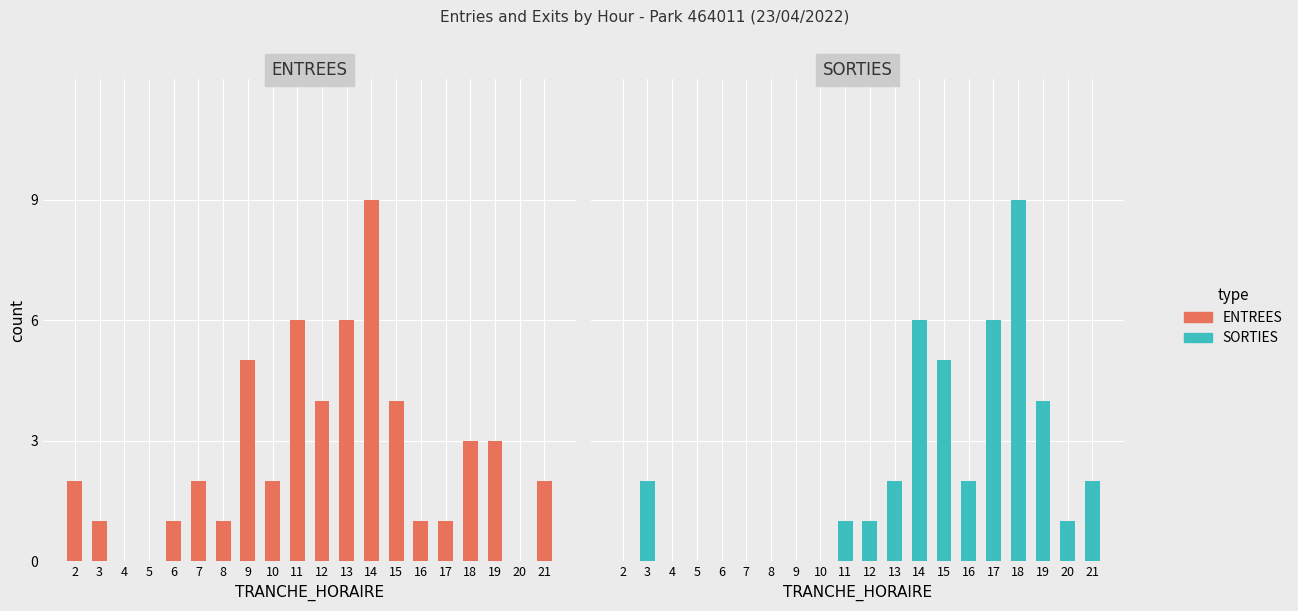

What is the total value across all series at 2?

2